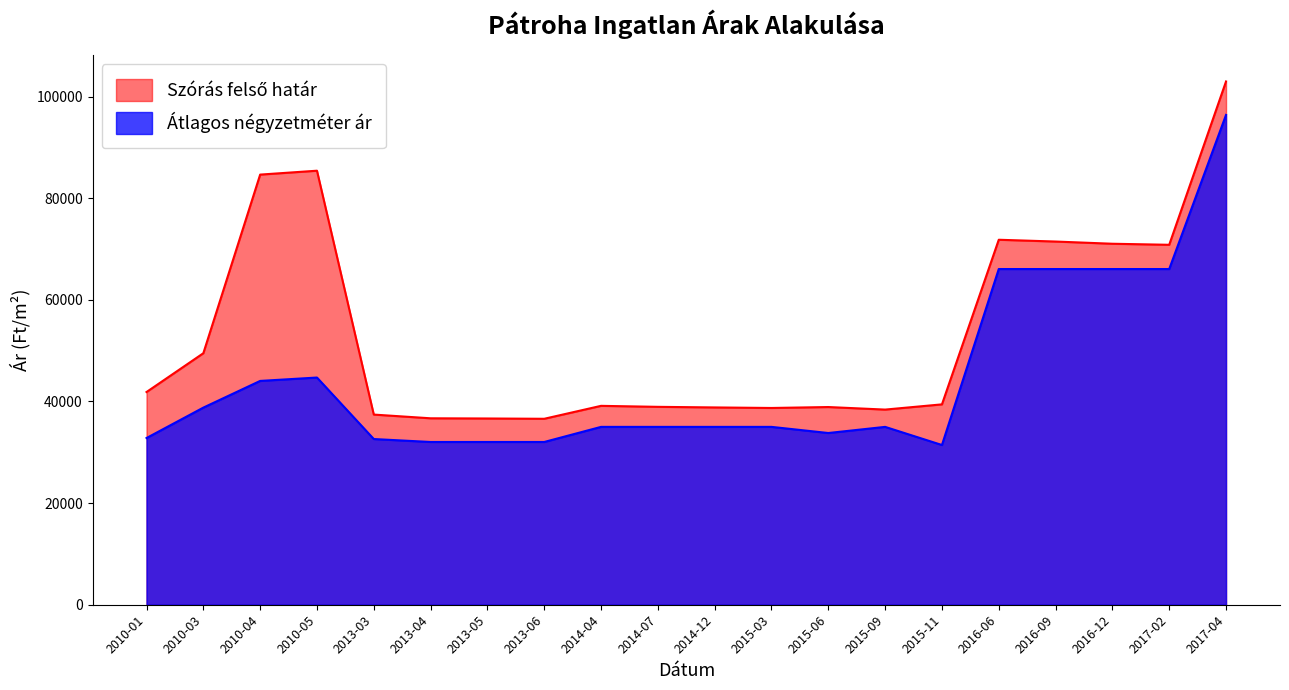

Reading left to right, extract all data points from this chart.

Átlagos négyzetméter ár: 32806	38791	44044	44709	32608	32028	32028	32028	35000	35000	35000	35000	33792	35000	31432	66060	66060	66060	66060	96385
Szórás felső határ: 41859	49495	84643	85409	37420	36688	36650	36593	39139	38943	38826	38719	38904	38402	39430	71822	71471	71037	70830	102970